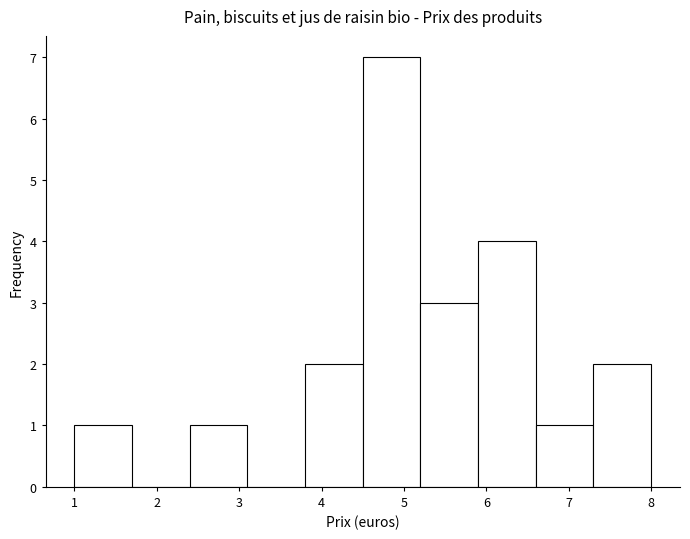

What is the height of the bar covering 5.9 to 6.6 on the x-axis? The values are not printed on the chart, so give them approximately, as read against the axis.

4